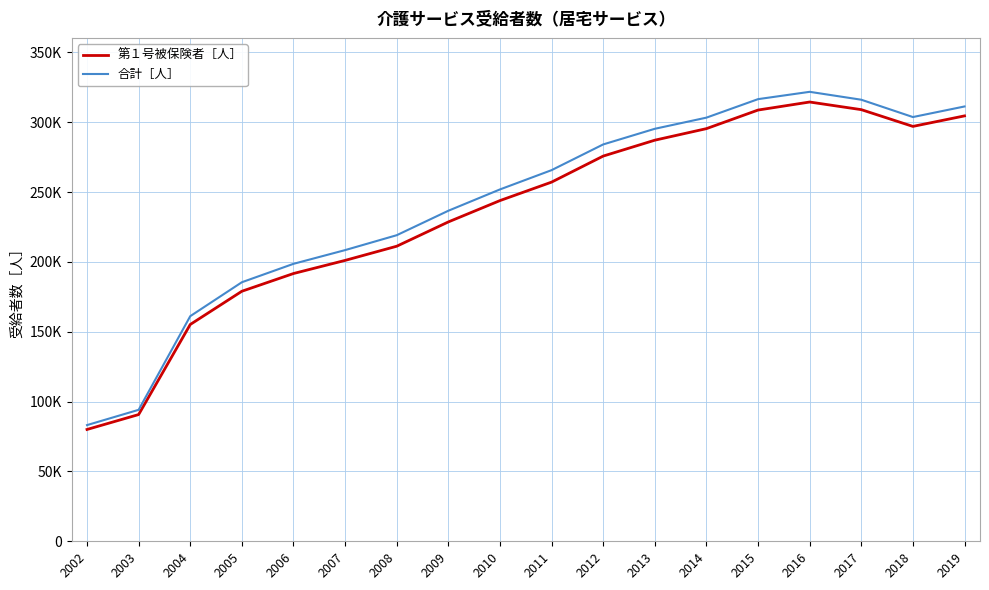

Is this an area chart (filled region under the line)?

No